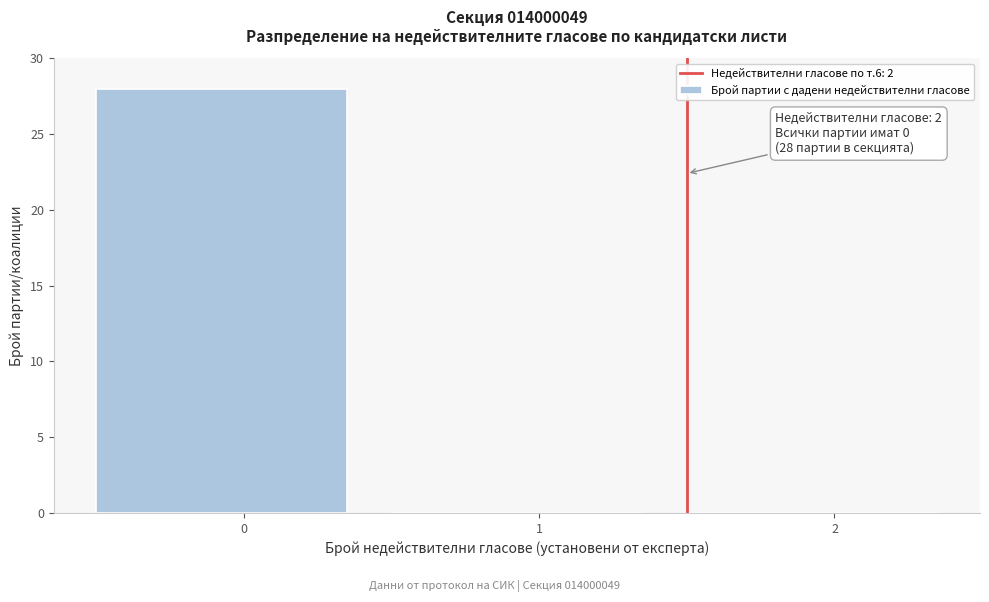

Reading right to left, transcribe all the data shown in this chart.

2=0	1=0	0=28